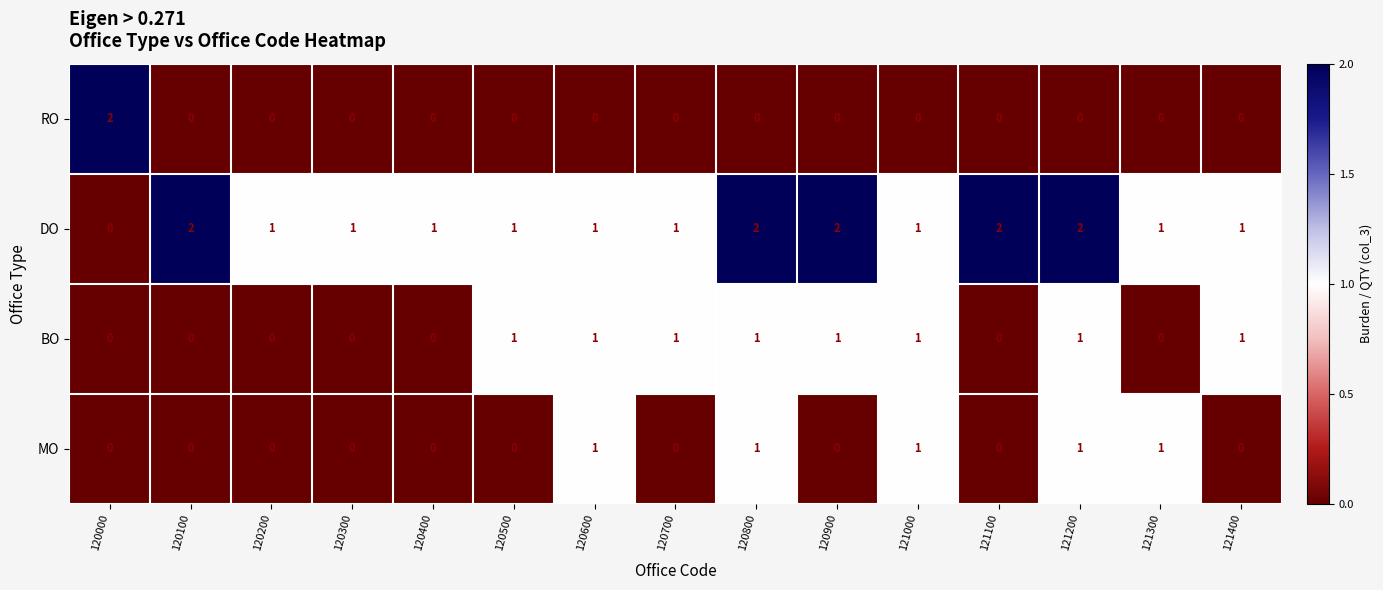

How many values in BO are above zero?

8